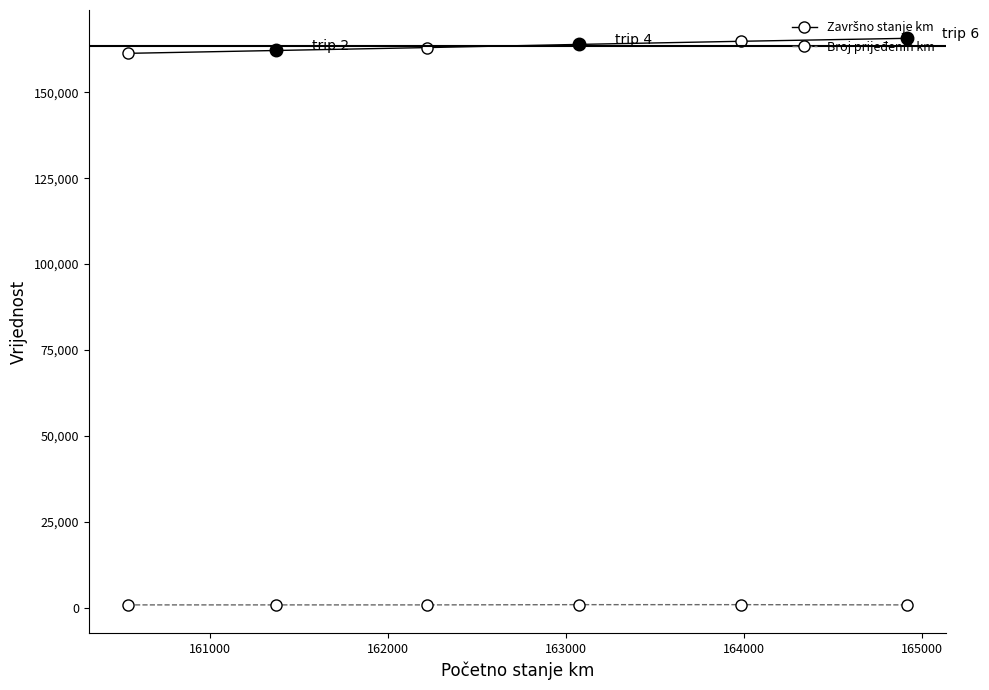

What is the greatest value displayed?

165725